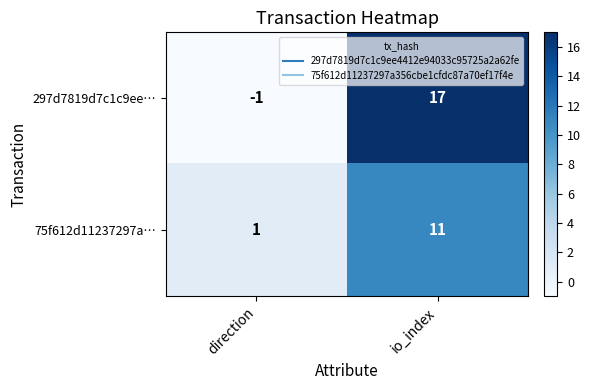

Which series changed the most between direction and io_index?

297d7819d7c1c9ee…